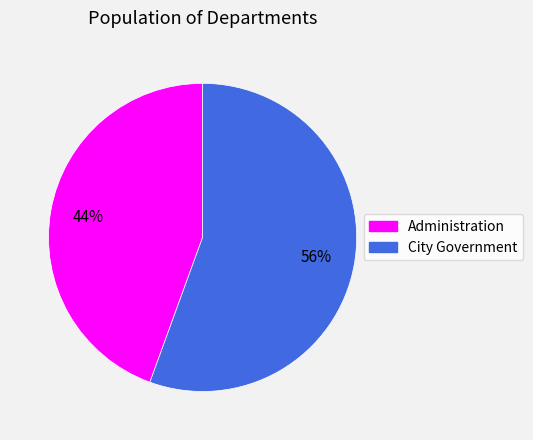

Between City Government and Administration, which is larger?

City Government